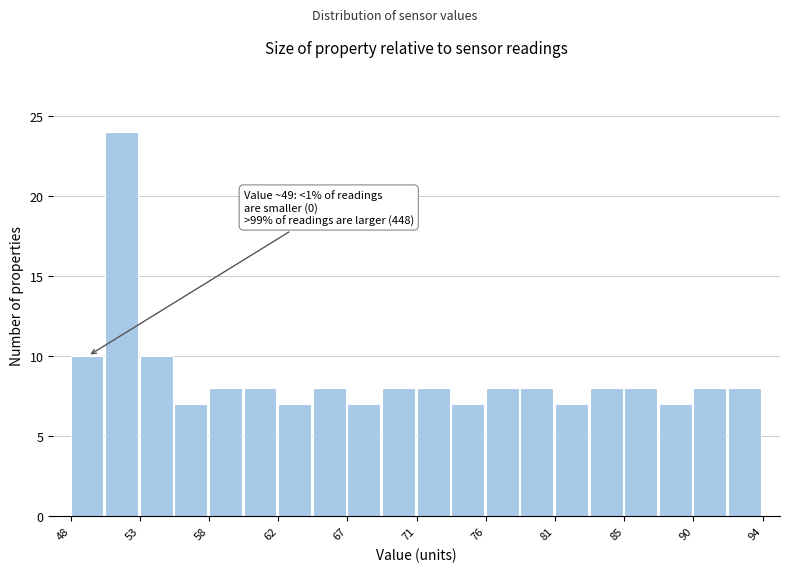

Which range on the x-axis has the tallest bar?

50.5 to 53.0